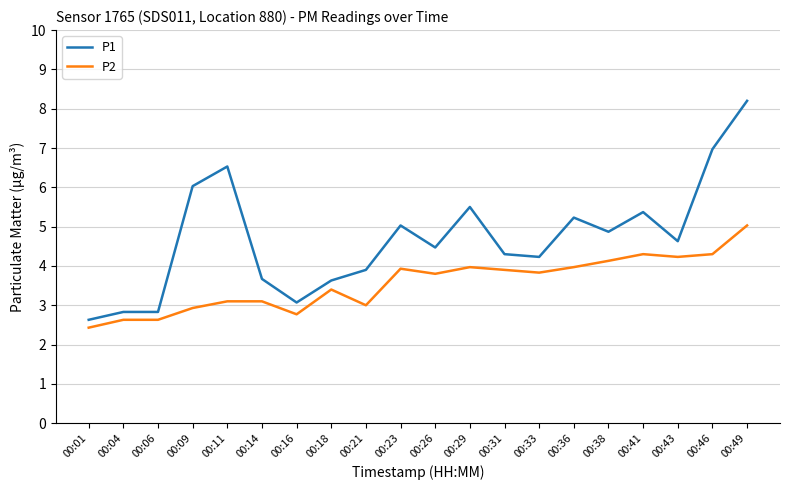

What is the sum of the P2 values at 00:29 and 00:43?

8.2